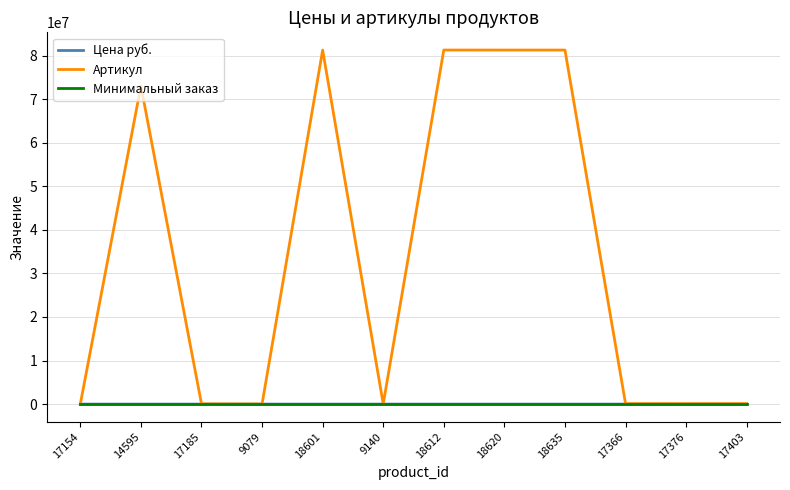

What is the highest value of the Артикул series?

81269006